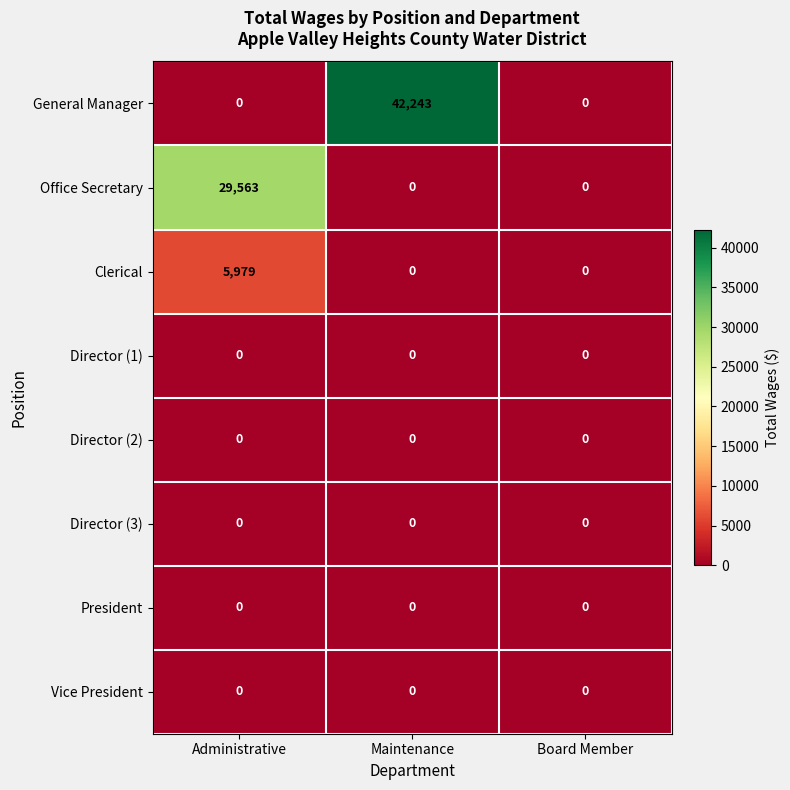

Reading left to right, transcribe all the data shown in this chart.

General Manager: Administrative=0	Maintenance=42243	Board Member=0
Office Secretary: Administrative=29563	Maintenance=0	Board Member=0
Clerical: Administrative=5979	Maintenance=0	Board Member=0
Director (1): Administrative=0	Maintenance=0	Board Member=0
Director (2): Administrative=0	Maintenance=0	Board Member=0
Director (3): Administrative=0	Maintenance=0	Board Member=0
President: Administrative=0	Maintenance=0	Board Member=0
Vice President: Administrative=0	Maintenance=0	Board Member=0